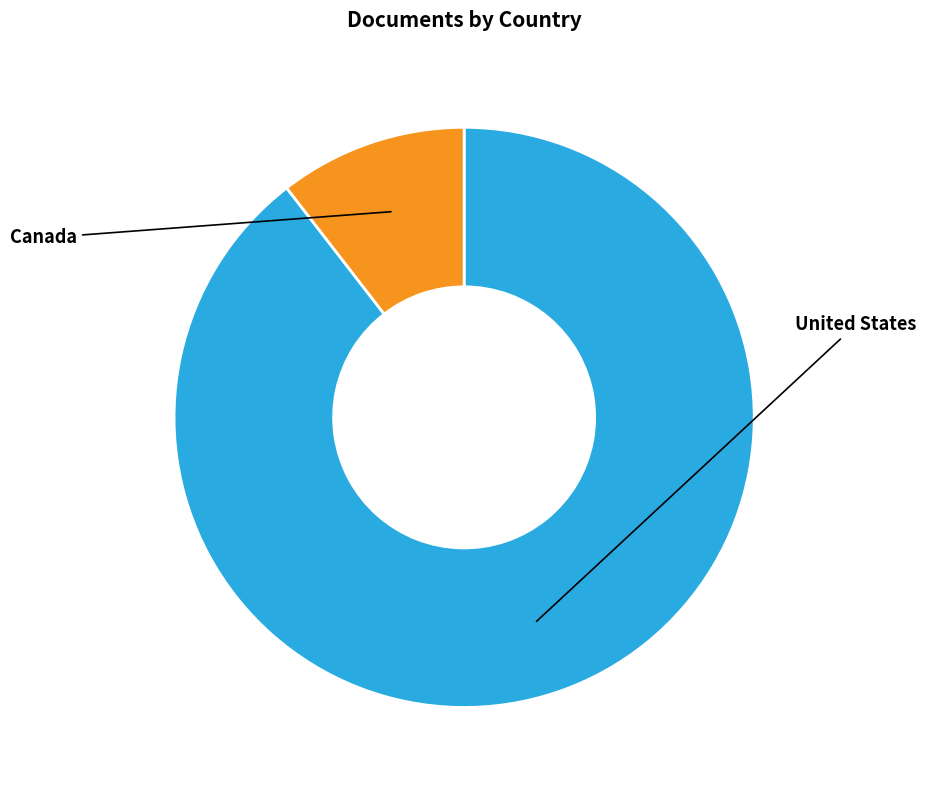

What is the ratio of the value at United States to the value at Canada?

8.5